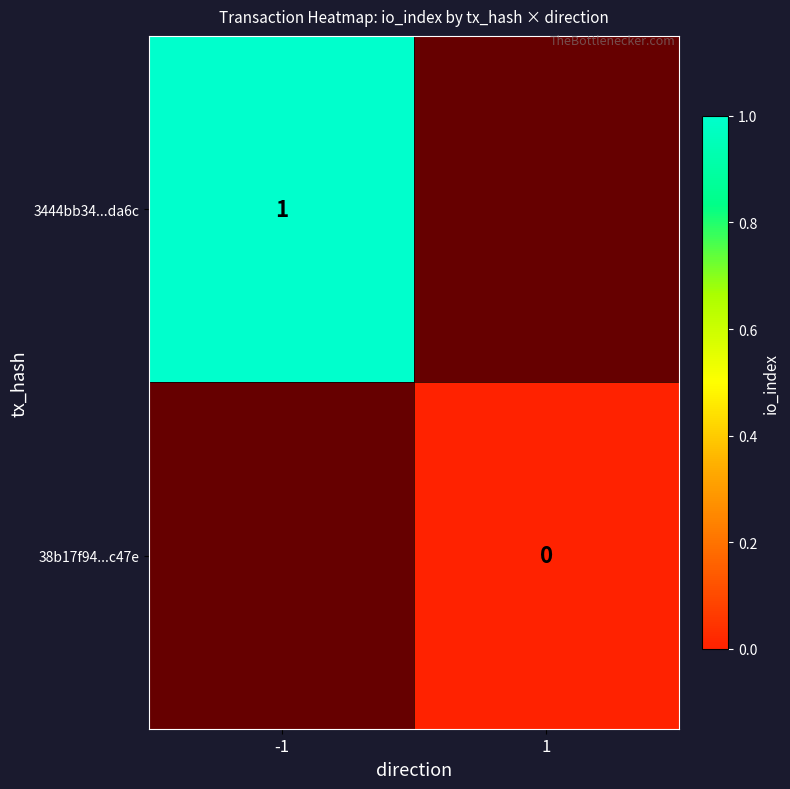

The 3444bb34...da6c series shows 1 at -1. True or false?

True